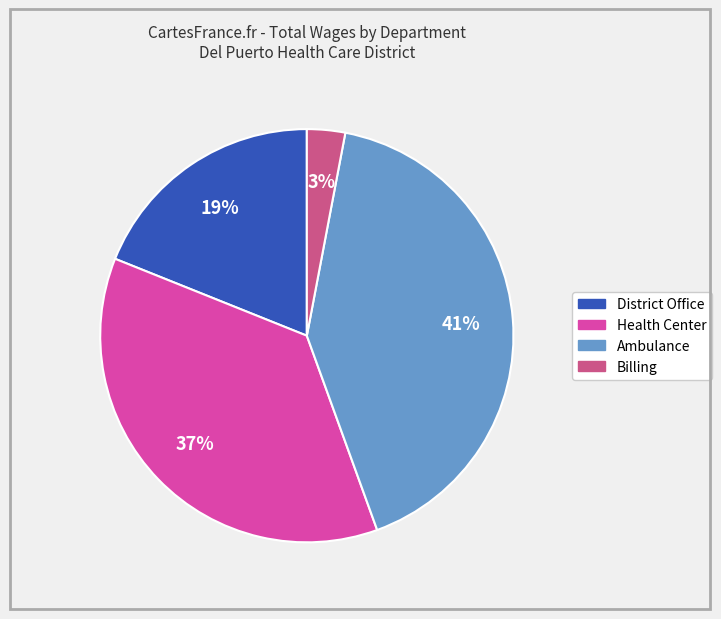

To the nearest percent, what is the difference between the largest and smallest slice percentages?

38%